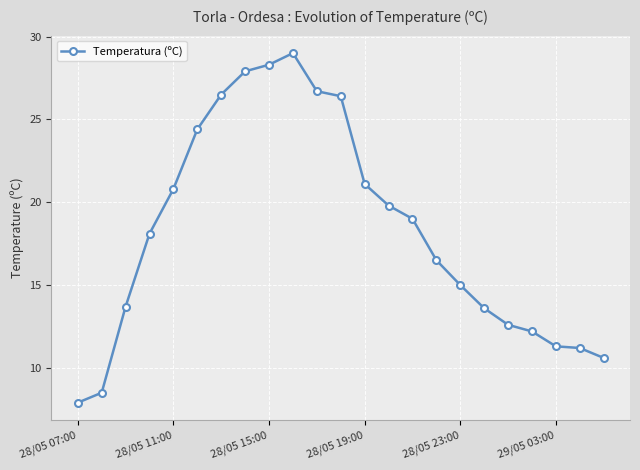

What is the smallest value displayed?

7.9